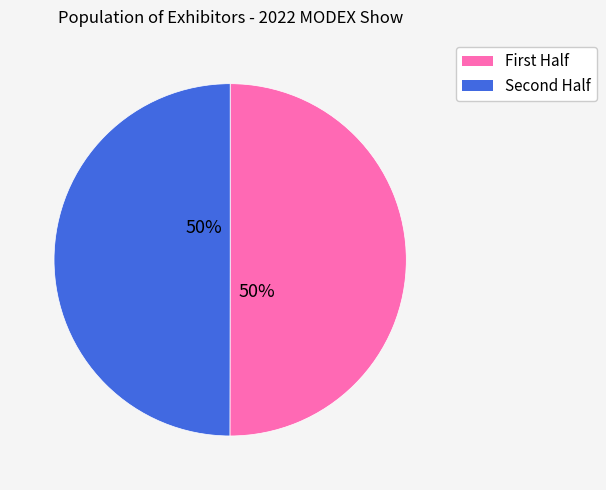

To the nearest percent, what is the average slice percentage?

50%